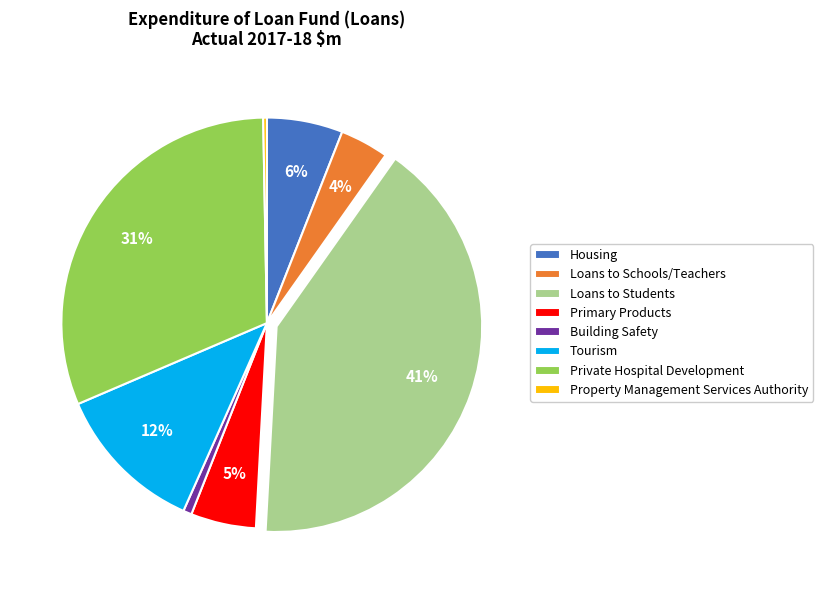

Does any single category account for the majority?

No